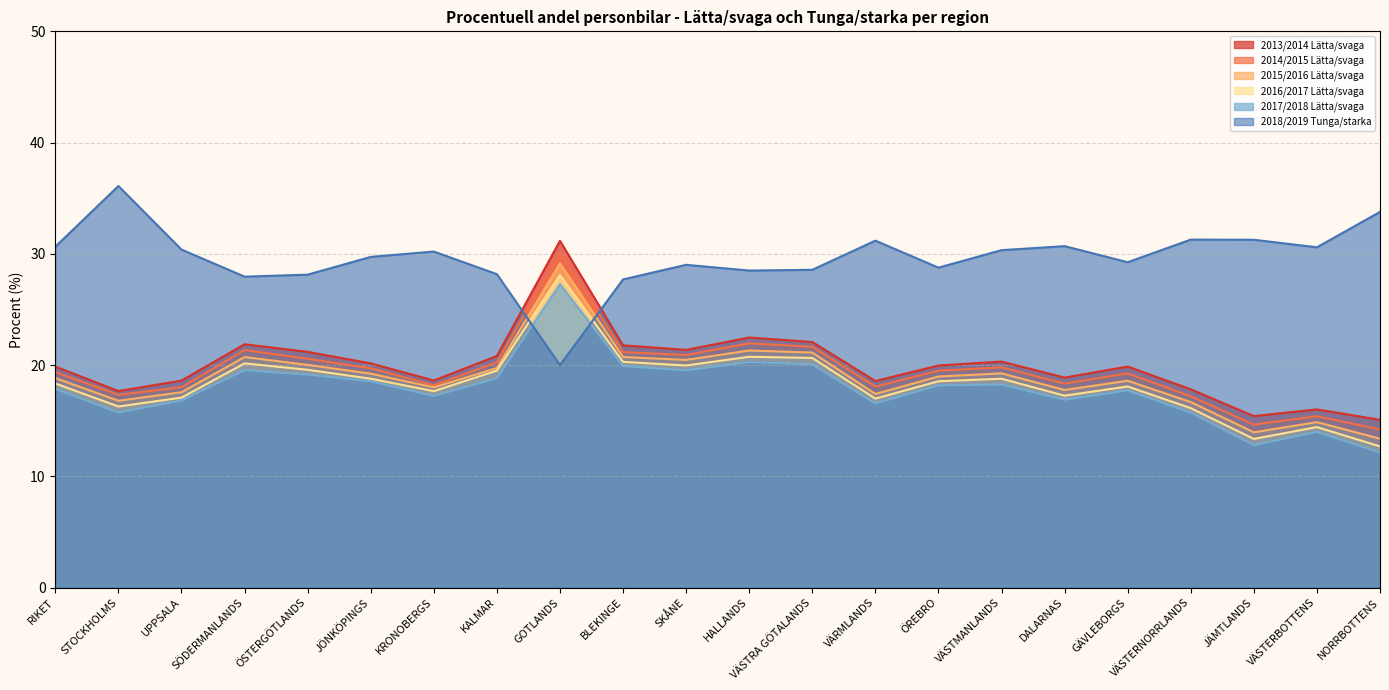

Where is the first local maximum for 2017/2018 Lätta/svaga?

SÖDERMANLANDS